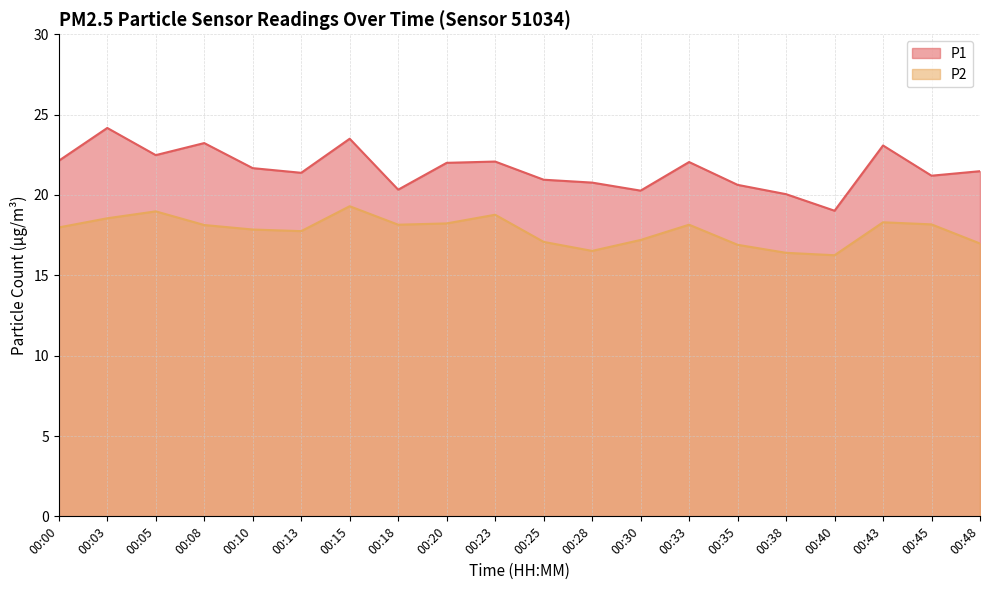

The value of P2 at 00:35 is 16.9. True or false?

True